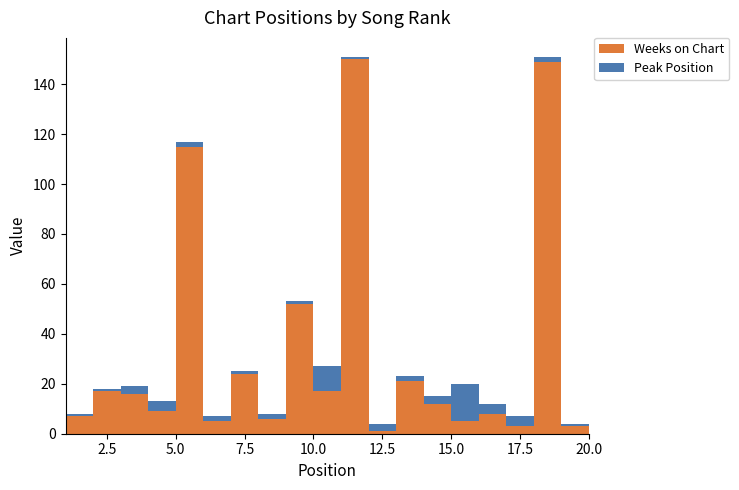

Reading left to right, what are all the values shown in this chart?

Weeks on Chart: 7	17	16	9	115	5	24	6	52	17	150	1	21	12	5	8	3	149	3	14
Peak Position: 1	1	3	4	2	2	1	2	1	10	1	3	2	3	15	4	4	2	1	5